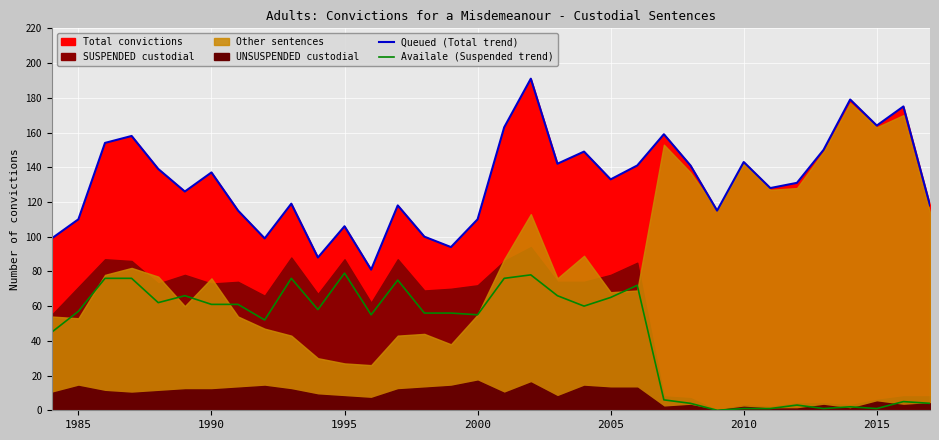

What is the average value of the Queued (Total trend) series?

132